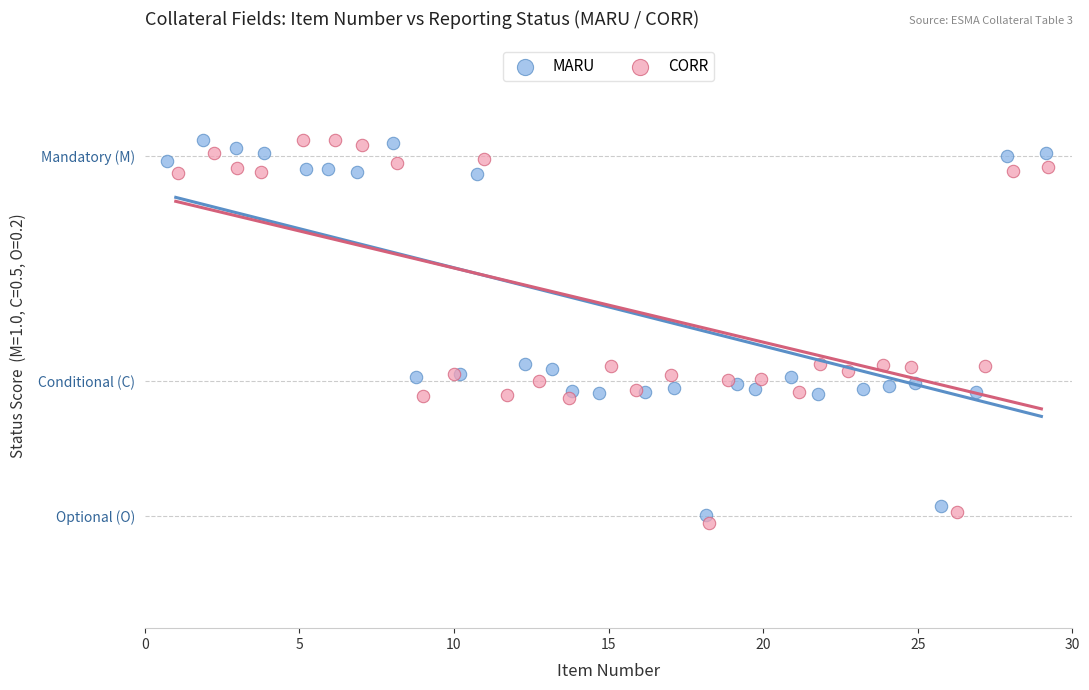

Which series has the largest Y range (max minus min)?

CORR